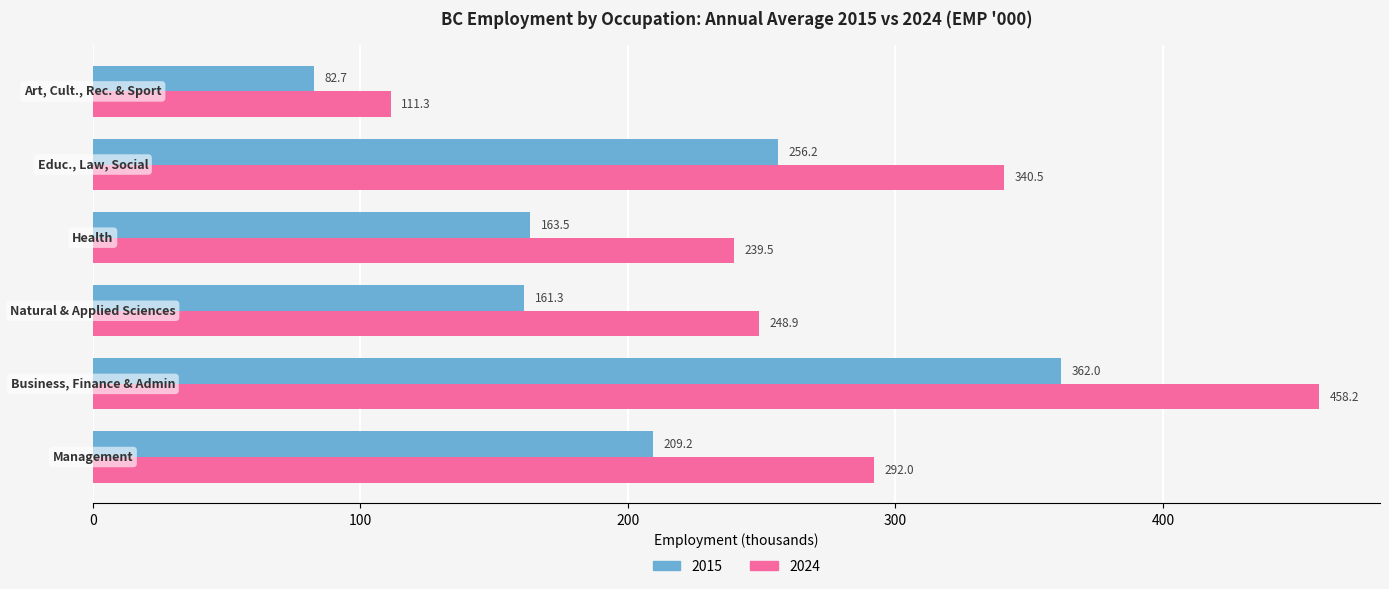

What is the minimum value shown in the chart?

82.7